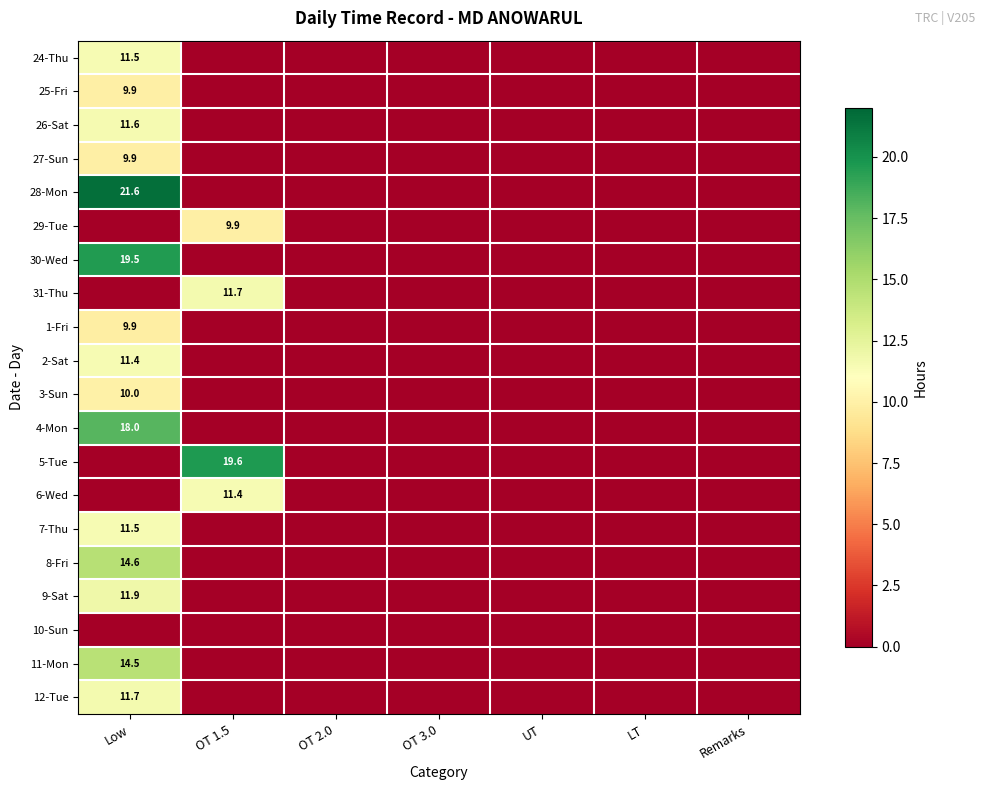

At how many categories does at least one series exceed 4?

2